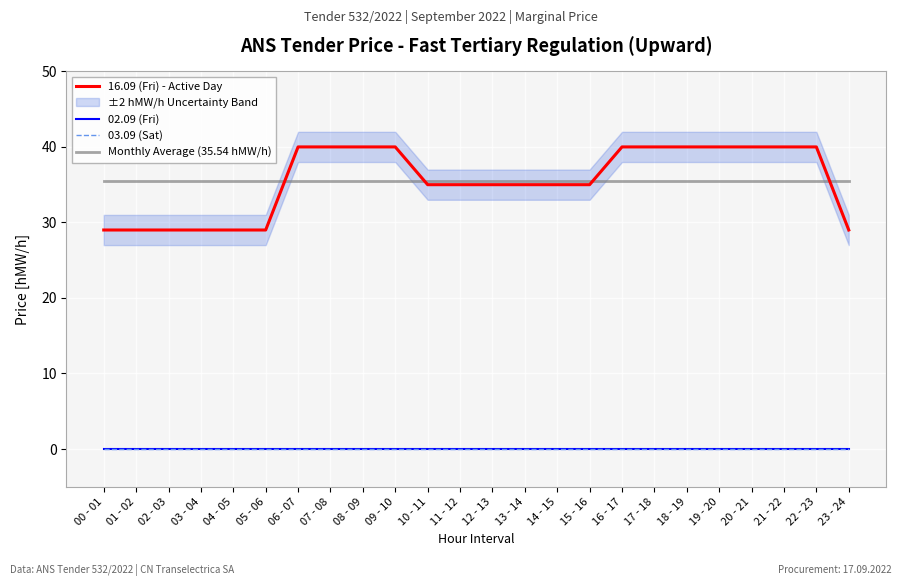

True or false: 16.09 (Fri) - Active Day and 03.09 (Sat) cross at least once.

False